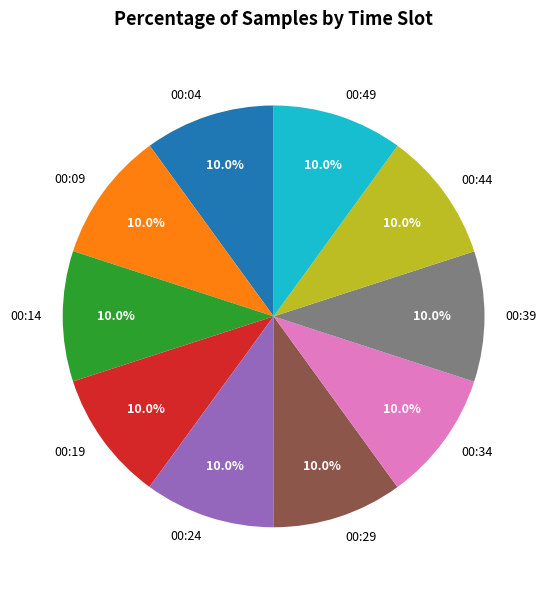

What portion of the pie excludes 00:04?

90.0%